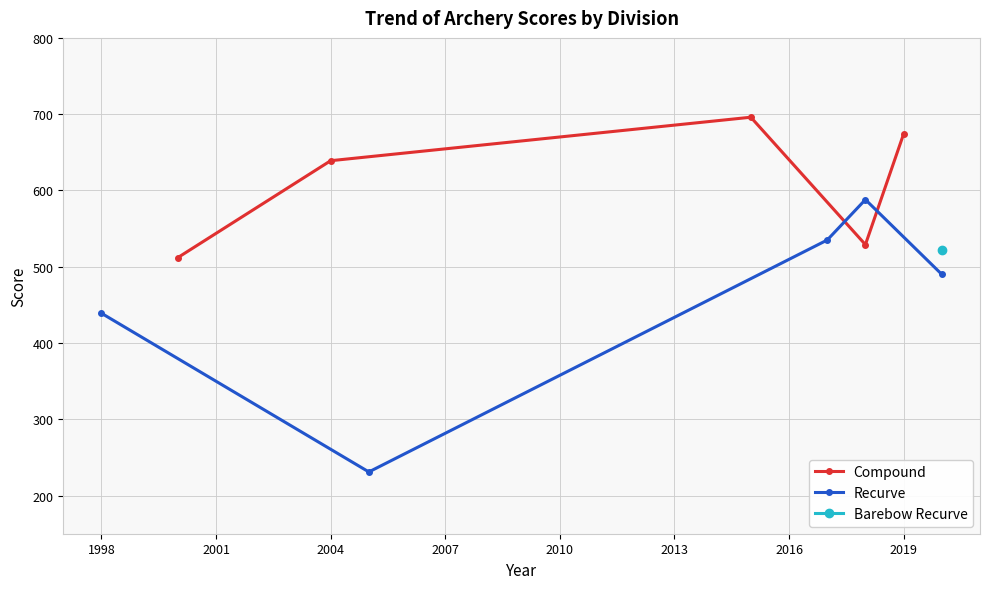

In Compound, how many points are higher than both neighbors (excluding endpoints)?

1